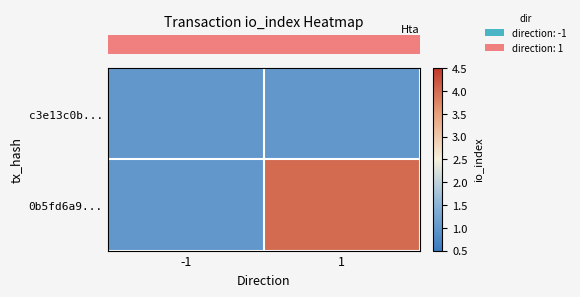

Between 1 and -1, which is larger?

1